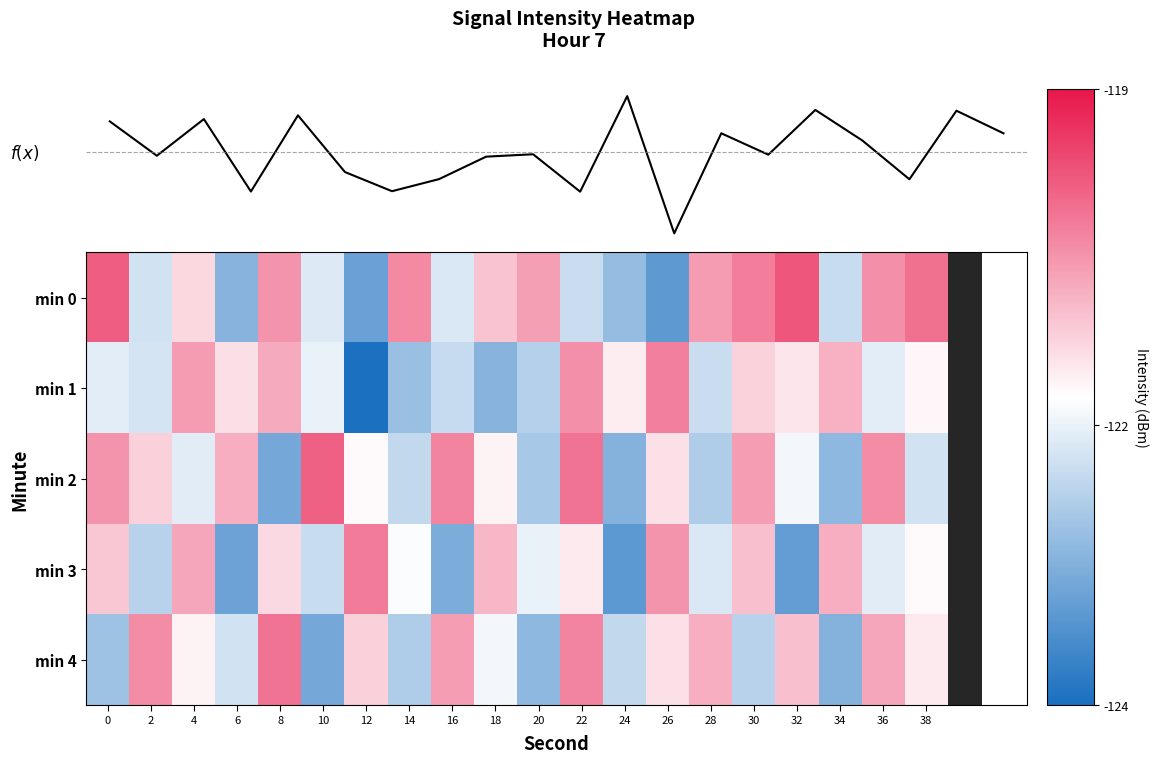

Count the number of data series in this chart.

6